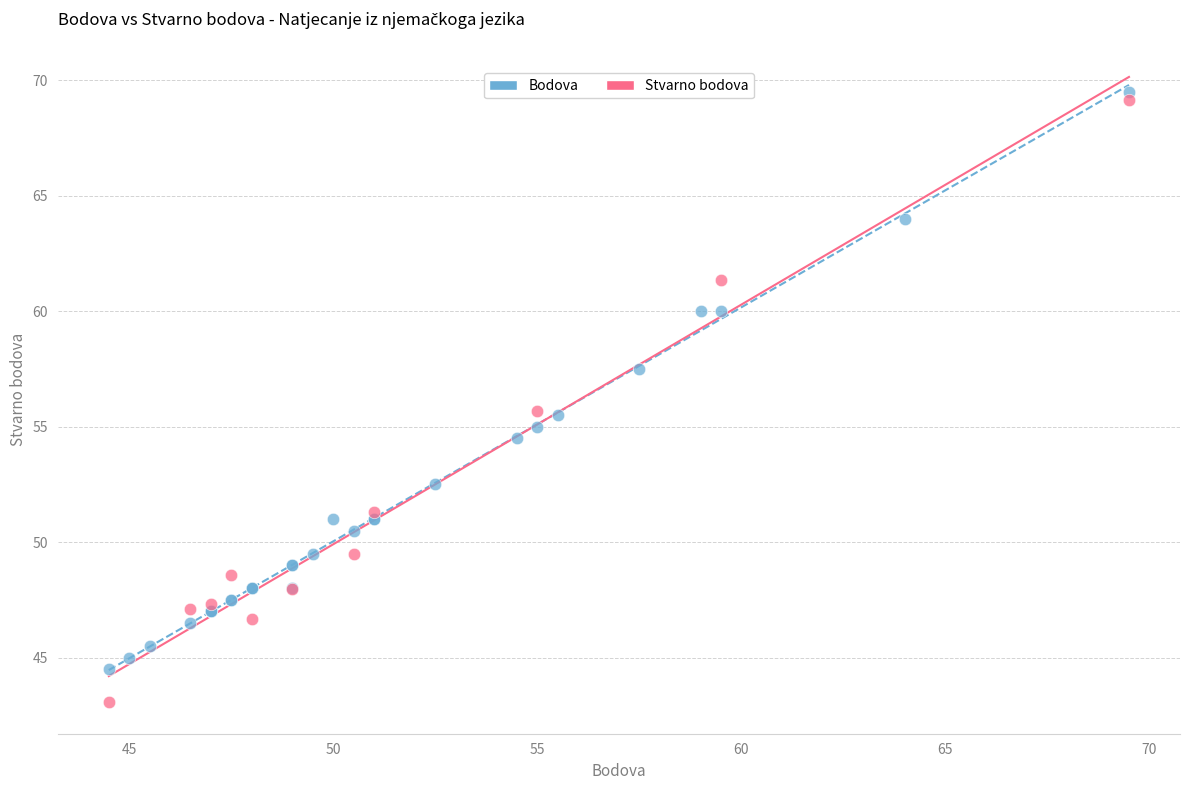

Which series contains the lowest Y value?

Stvarno bodova